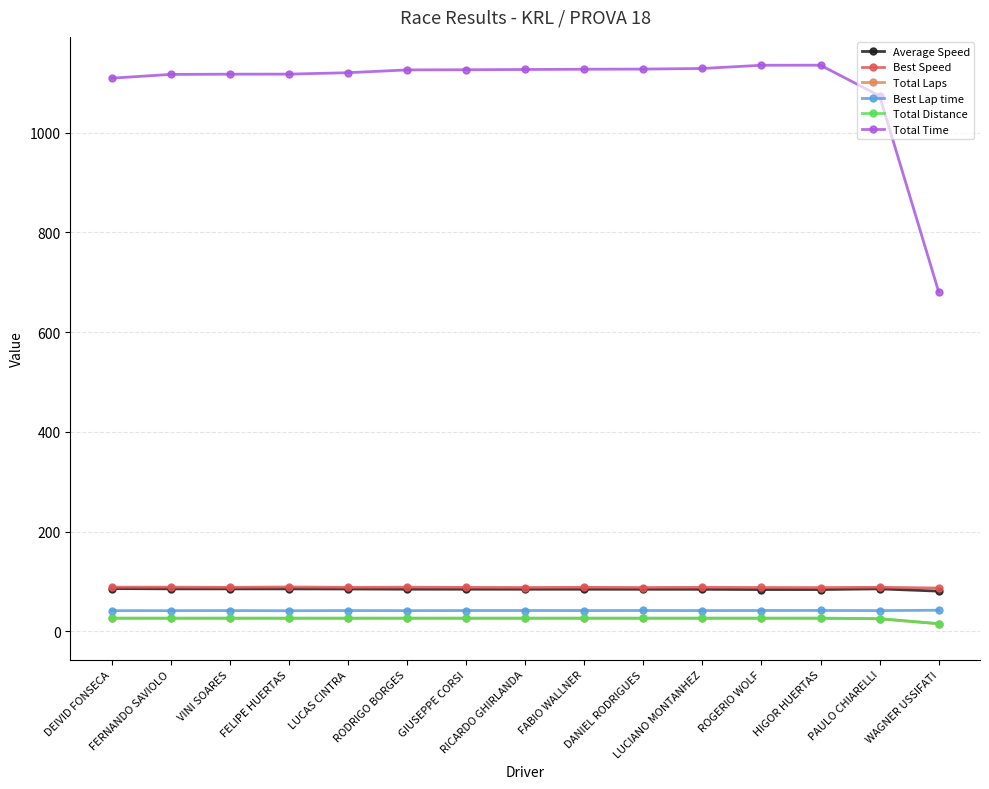

Does the chart have visible grid lines?

Yes